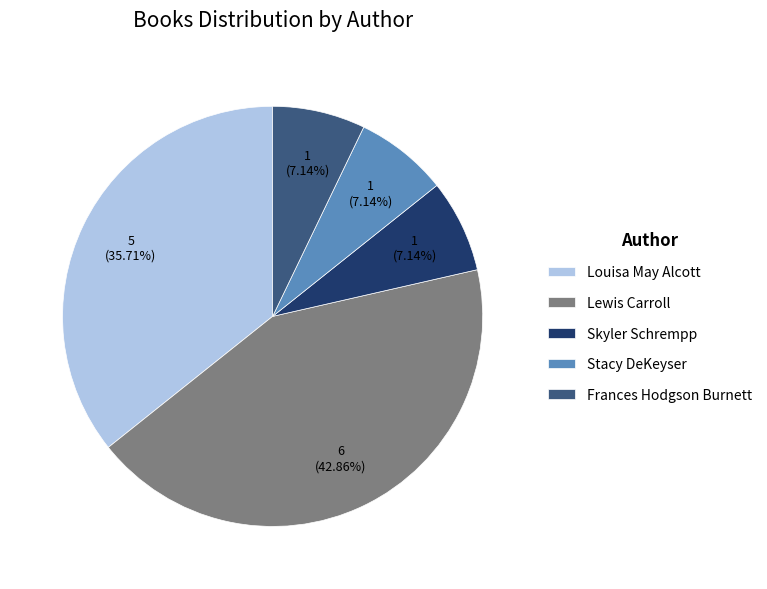

What is the ratio of the value at Stacy DeKeyser to the value at Skyler Schrempp?

1.0